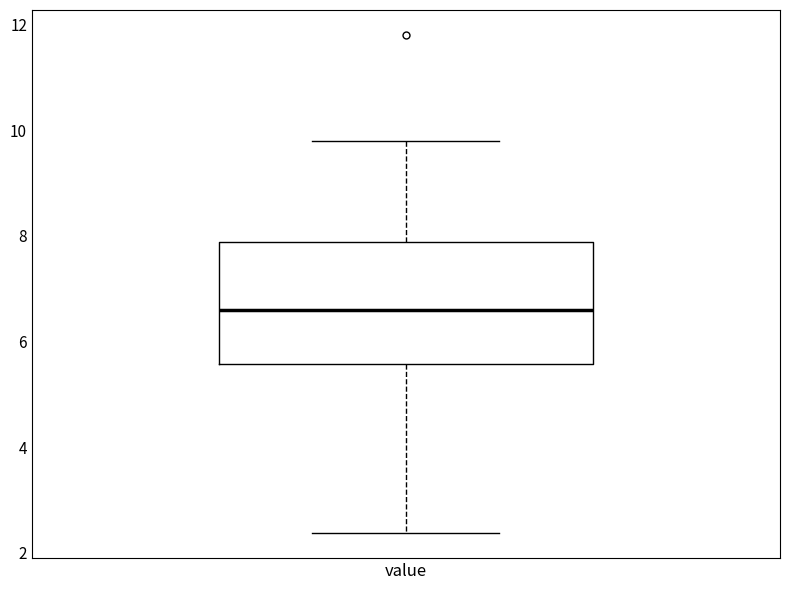

Read this box plot against the y-axis: the position of the median line, the range covered by the box, and the ends of both whiskers. The values are not printed on the chart, so give them approximately, as read against the axis.

median 6.6, box 5.6 to 7.8, whiskers 2.4 to 9.8